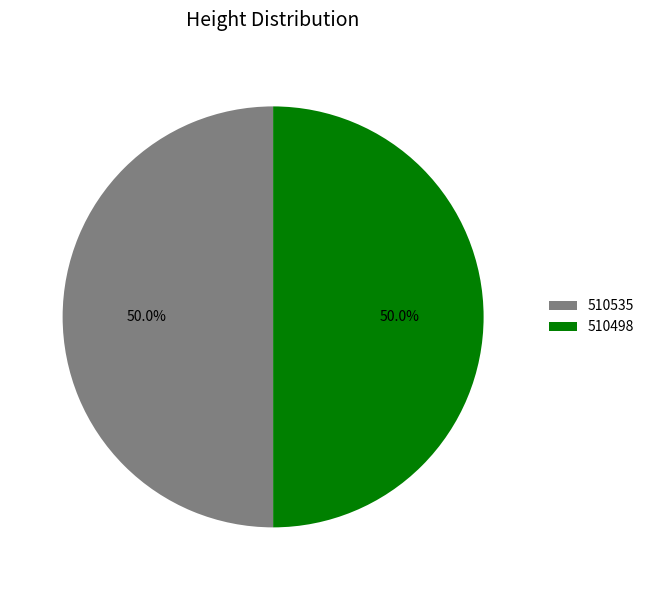

Combined, what portion of the pie is 510498 and 510535?

100.0%